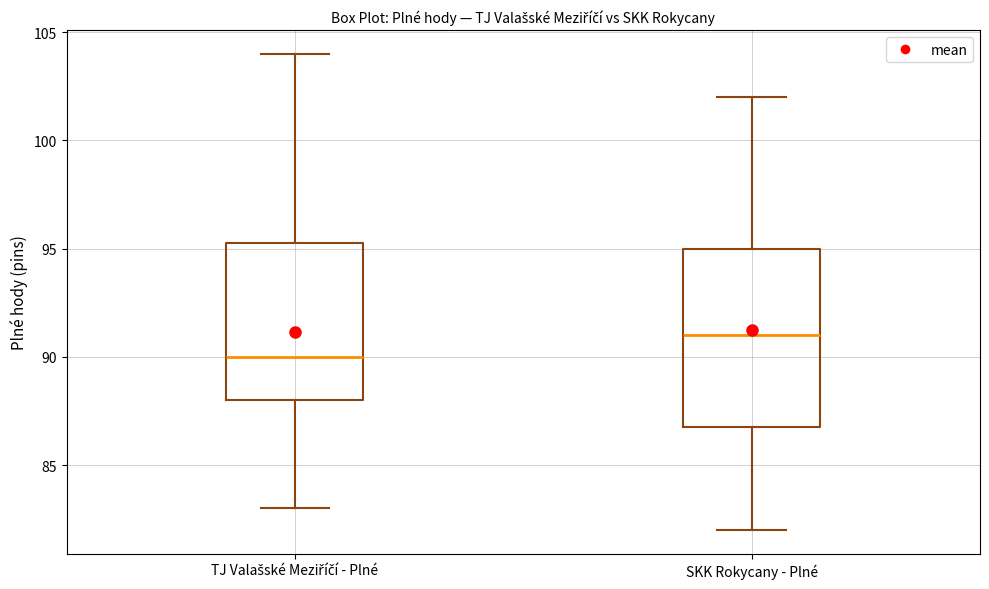

Reading left to right, read every box against the y-axis: the position of its median line, the range the box covers, and the ends of its whiskers. The values are not printed on the chart, so give them approximately, as read against the axis.

TJ Valašské Meziříčí - Plné: median 90.0, box 88.0 to 95.5, whiskers 83.0 to 104.0
SKK Rokycany - Plné: median 91.0, box 87.0 to 95.0, whiskers 82.0 to 102.0